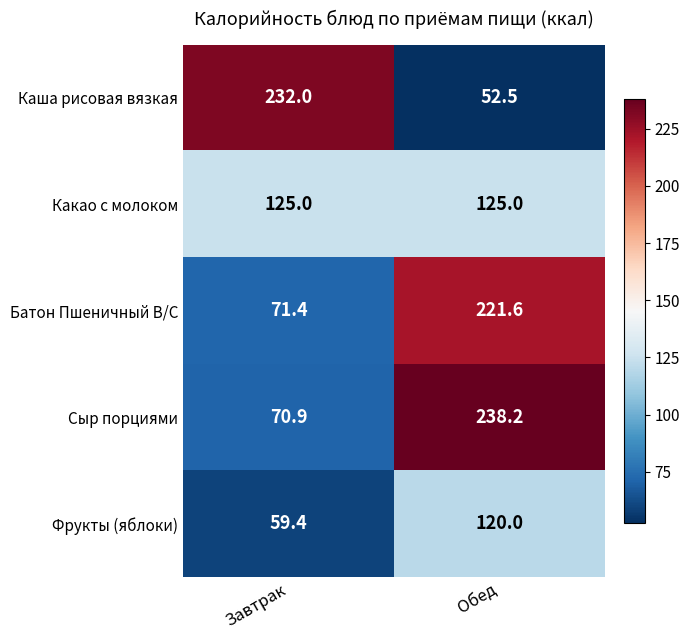

Which series has the largest range (max minus min)?

Каша рисовая вязкая